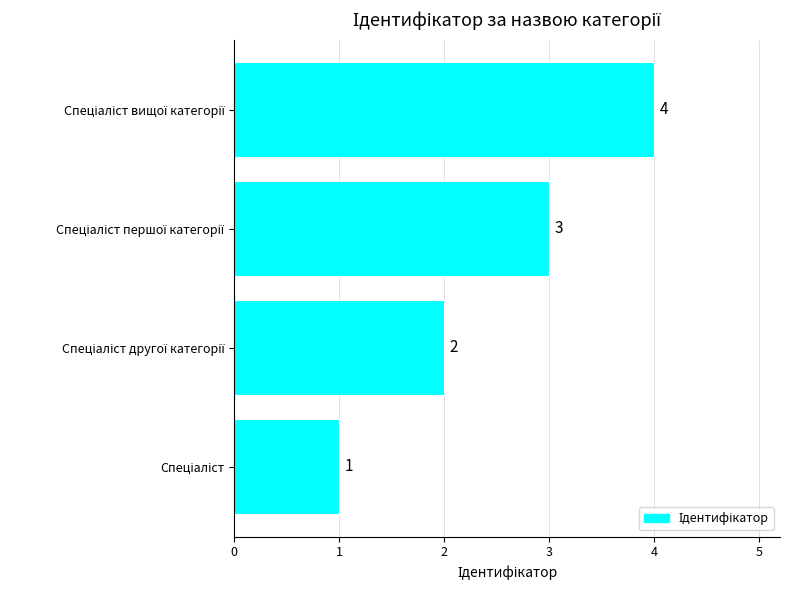

Are the bars horizontal?

Yes